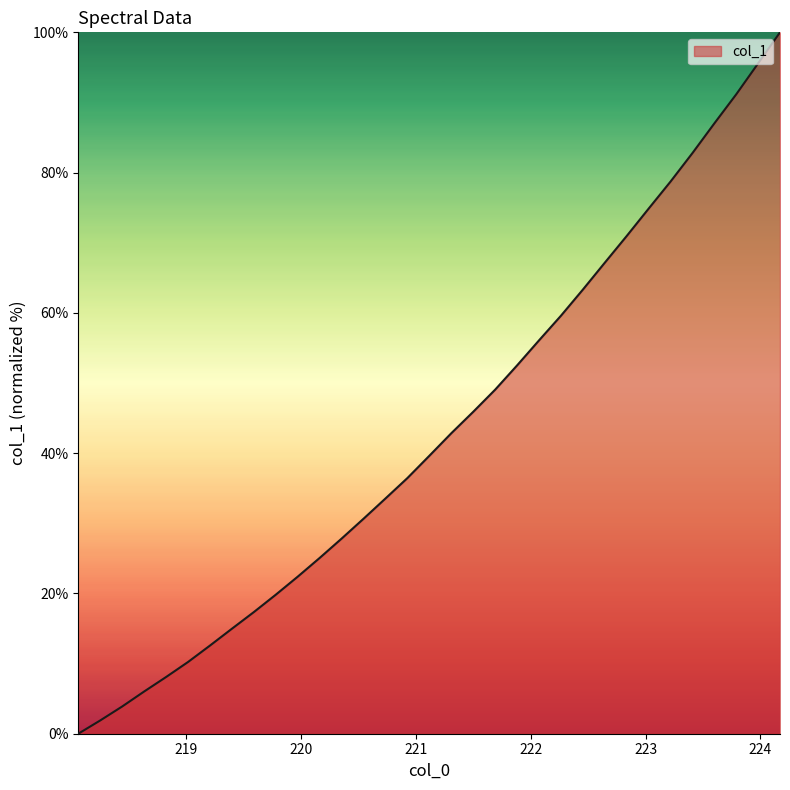

What is the difference between the maximum and minimum values?

100.0